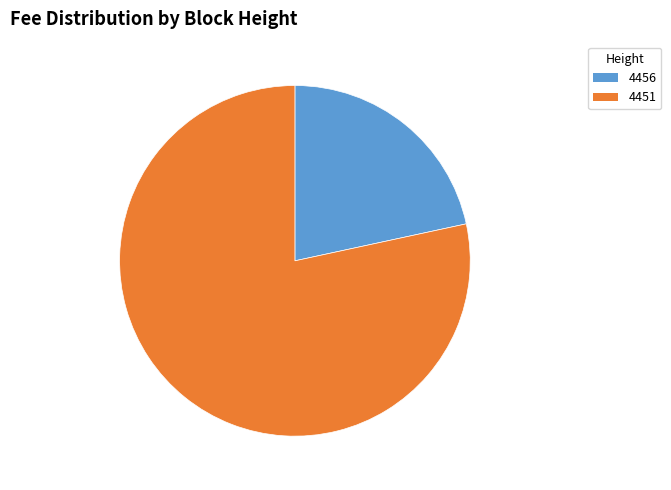

Does 4456 represent more than half of the total?

No